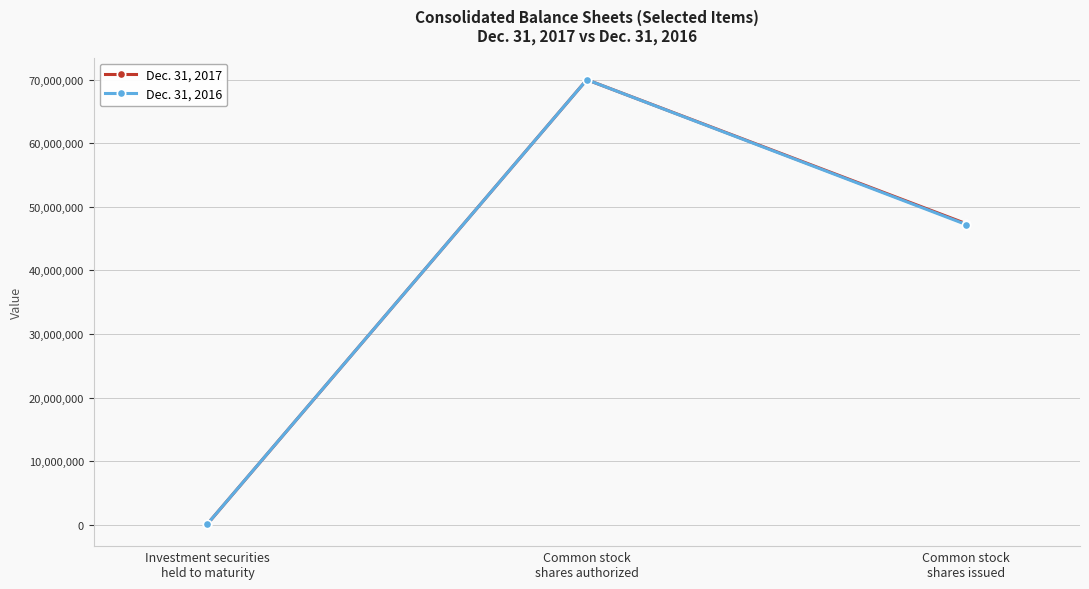

What is the label of the 2nd point from the left?

Common stock
shares authorized